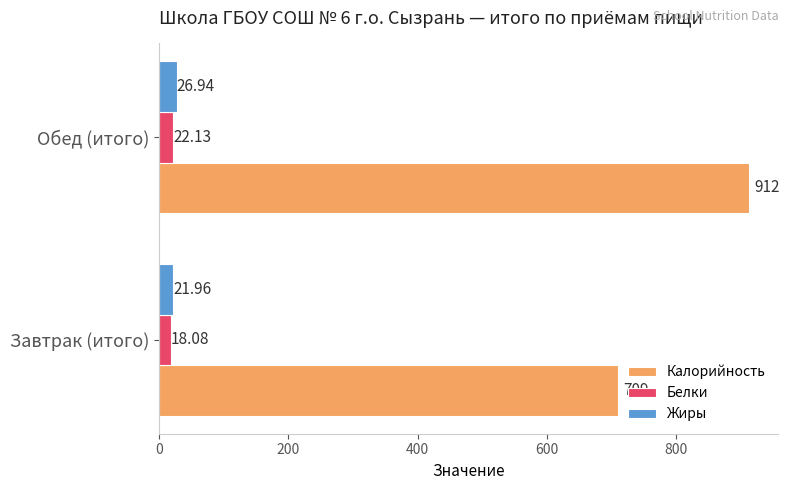

Which series has the widest spread of values?

Калорийность